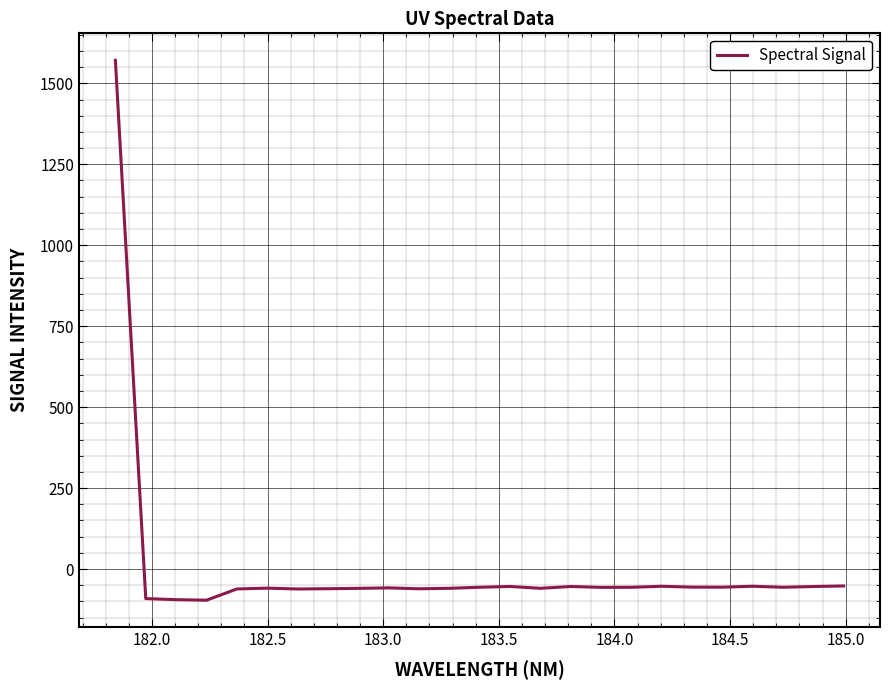

What is the difference between the maximum and minimum values?

1667.2